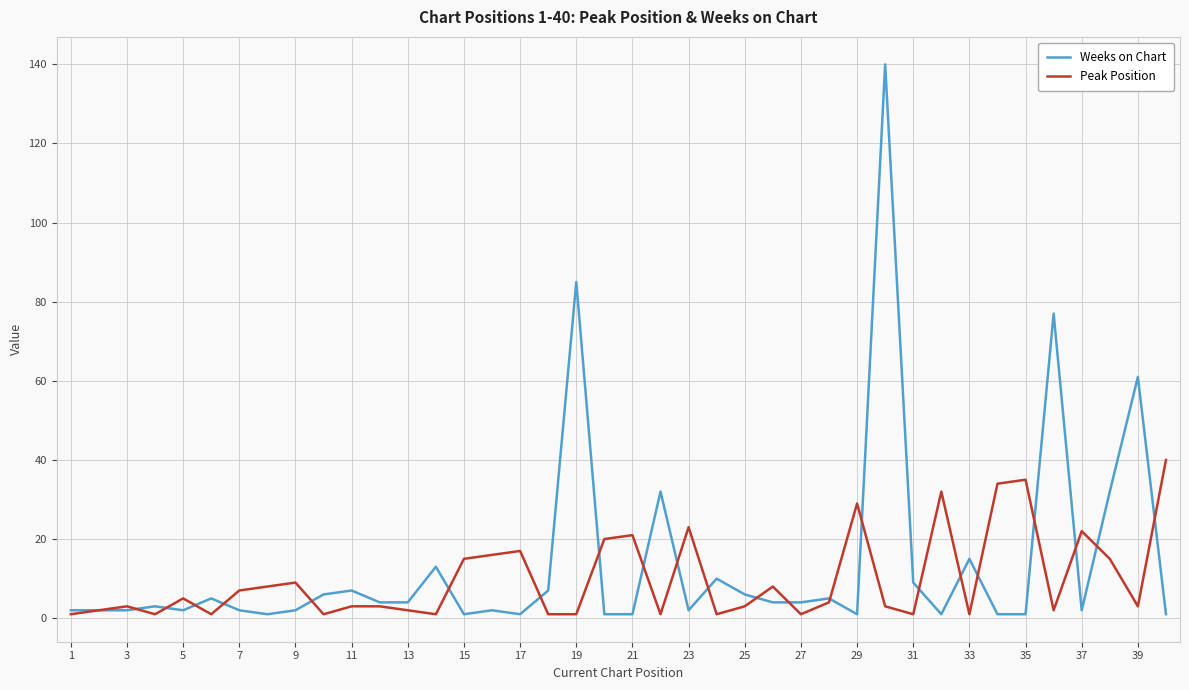

Which series has the largest total across all categories?

Weeks on Chart